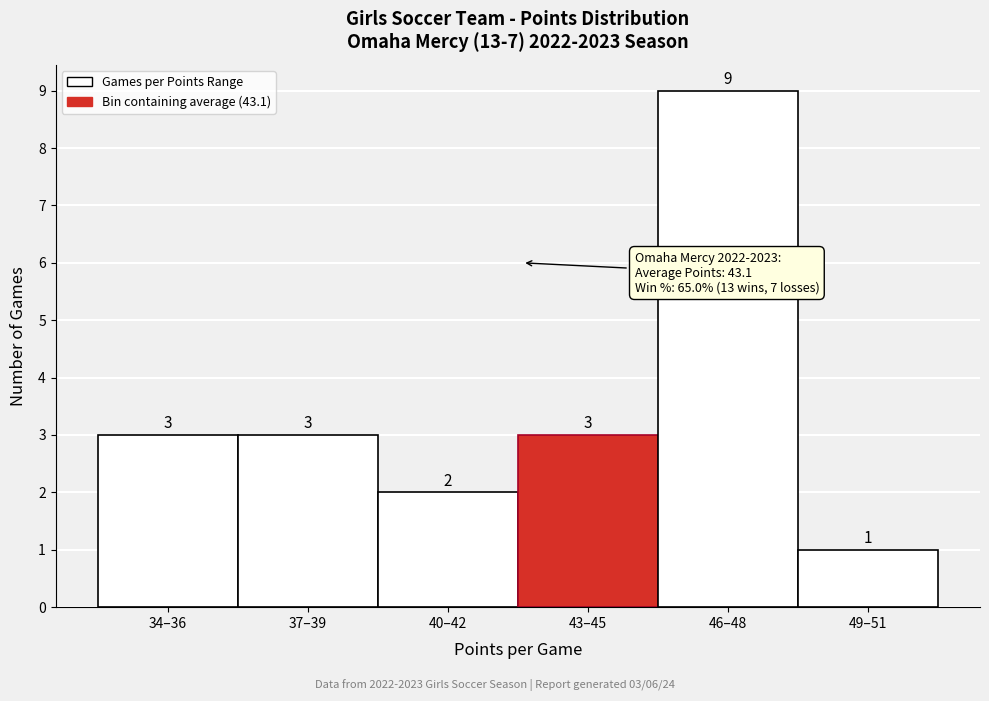

Reading left to right, list all the values displayed in this chart.

3	3	2	3	9	1